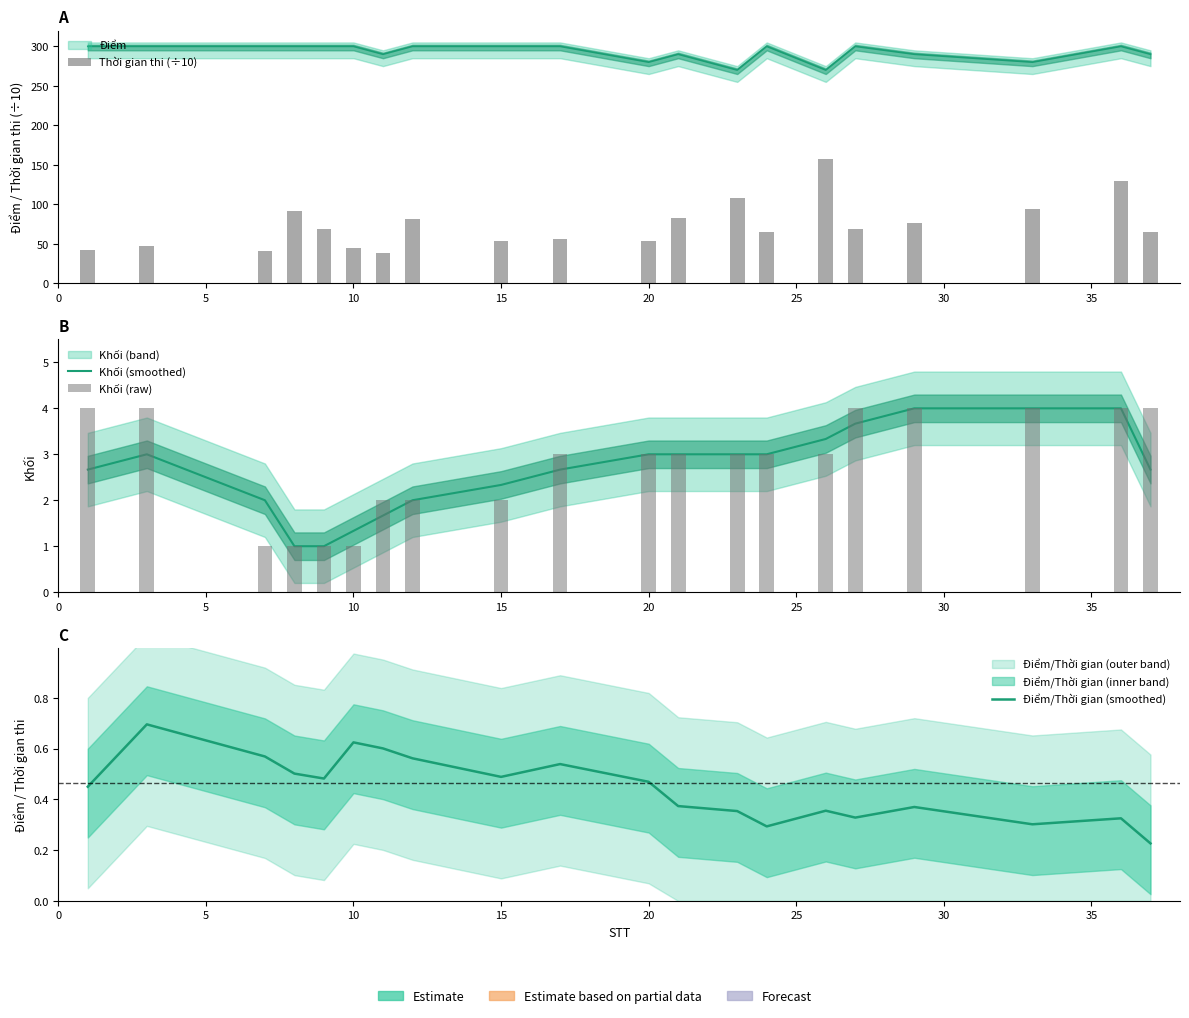

What is the value of the Khối (smoothed) bar at the 13th from the left?

3.0